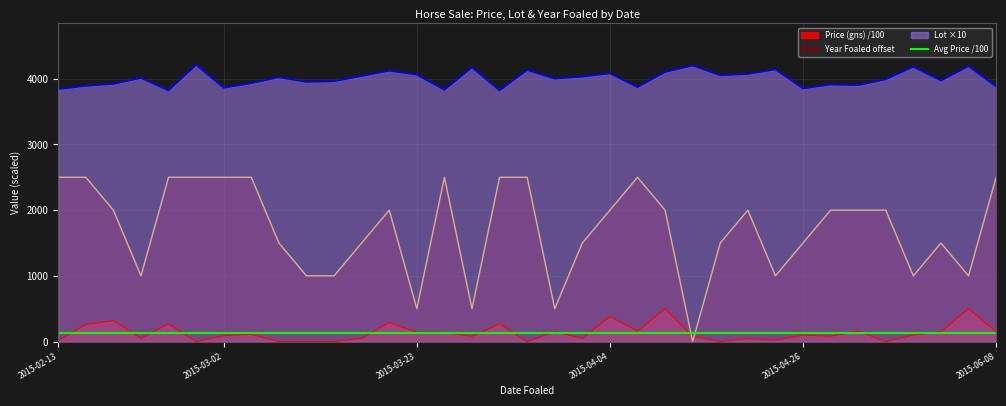

What is the highest value of the Year Foaled offset series?

2500